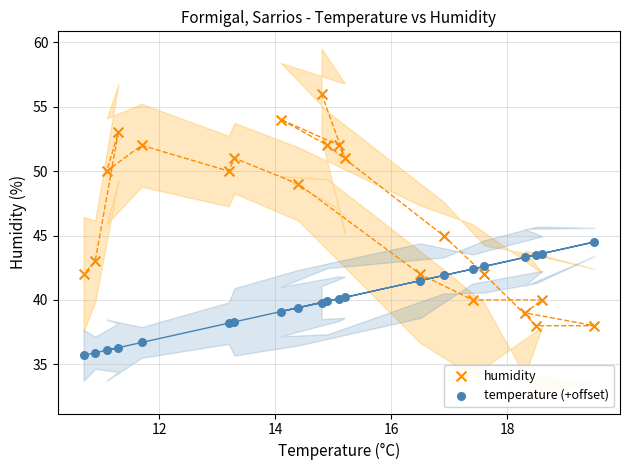

Which series contains the lowest Y value?

temperature (+offset)